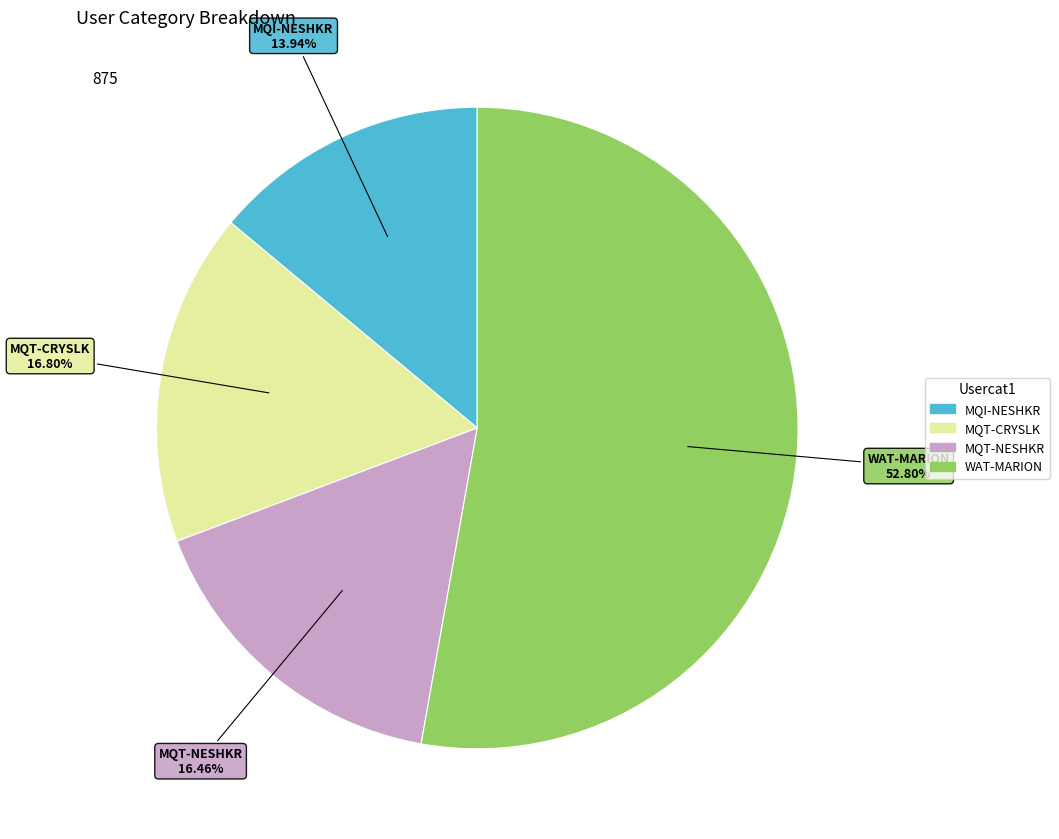

How many slices are in this pie chart?

4